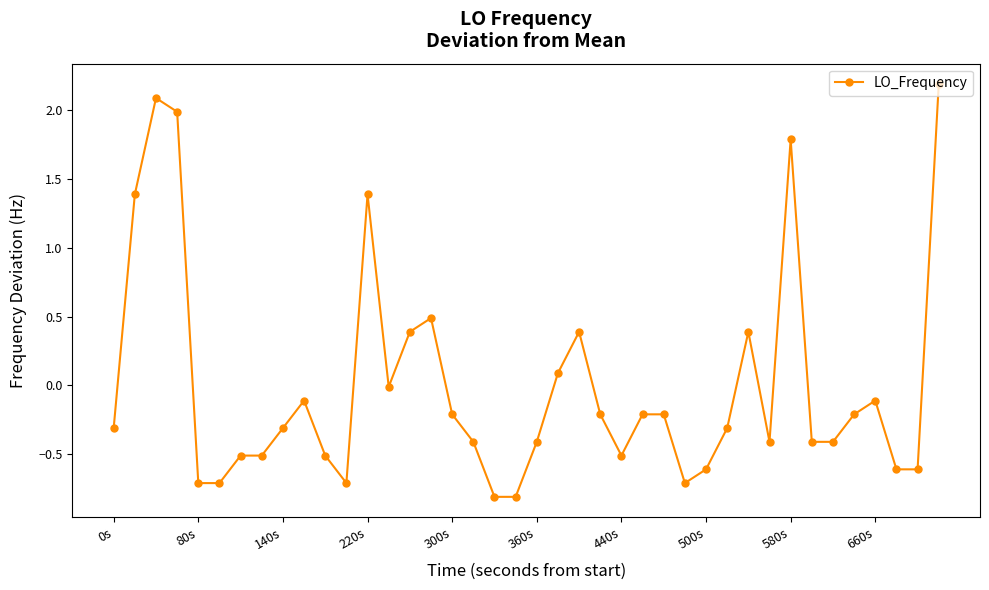

What is the value of the 12th point from the left?

-0.7